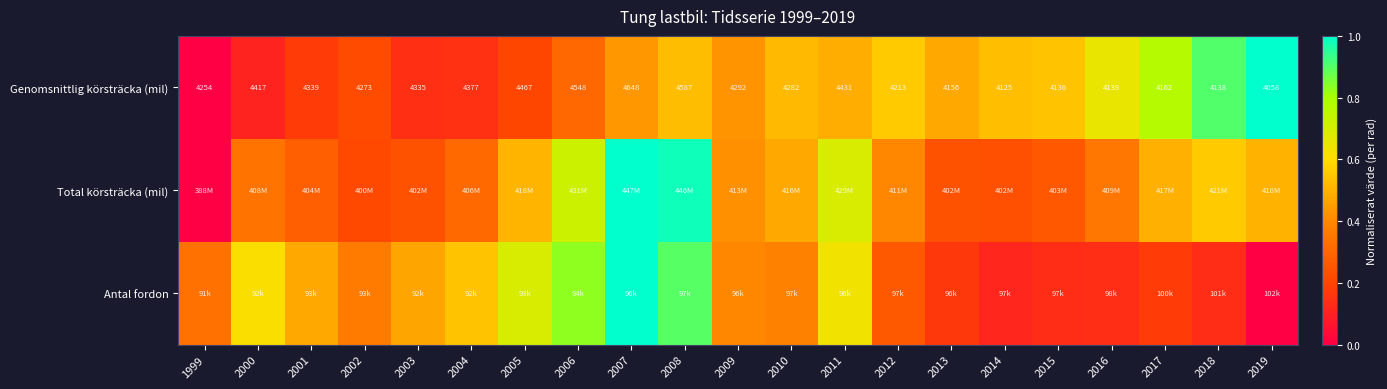

Is the value of Genomsnittlig körsträcka (mil) at 2009 greater than the value of Antal fordon at 2000?

No